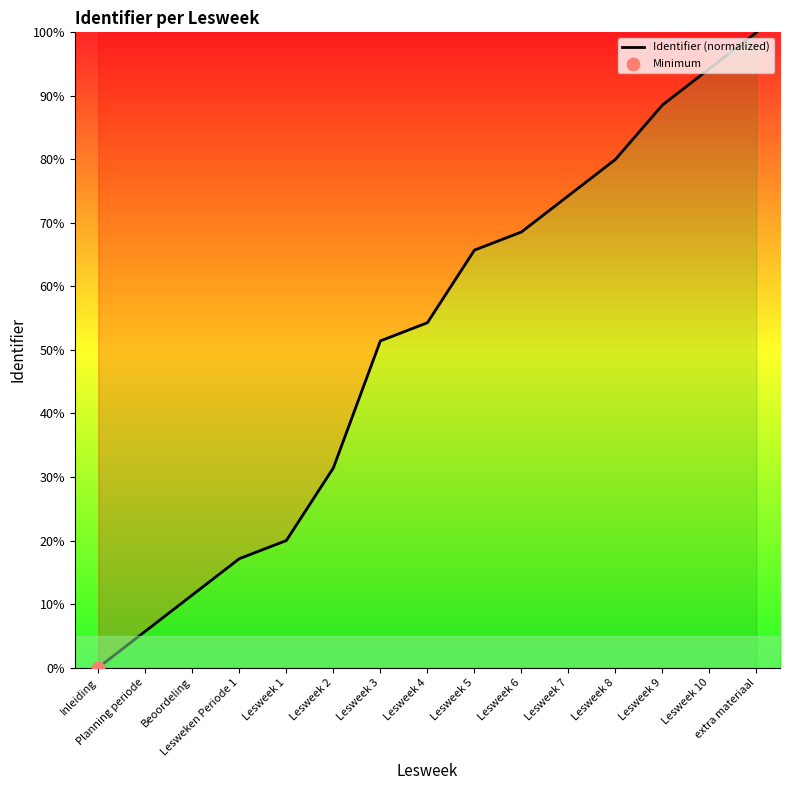

What is the change in value from Inleiding to Planning periode?

+5.7